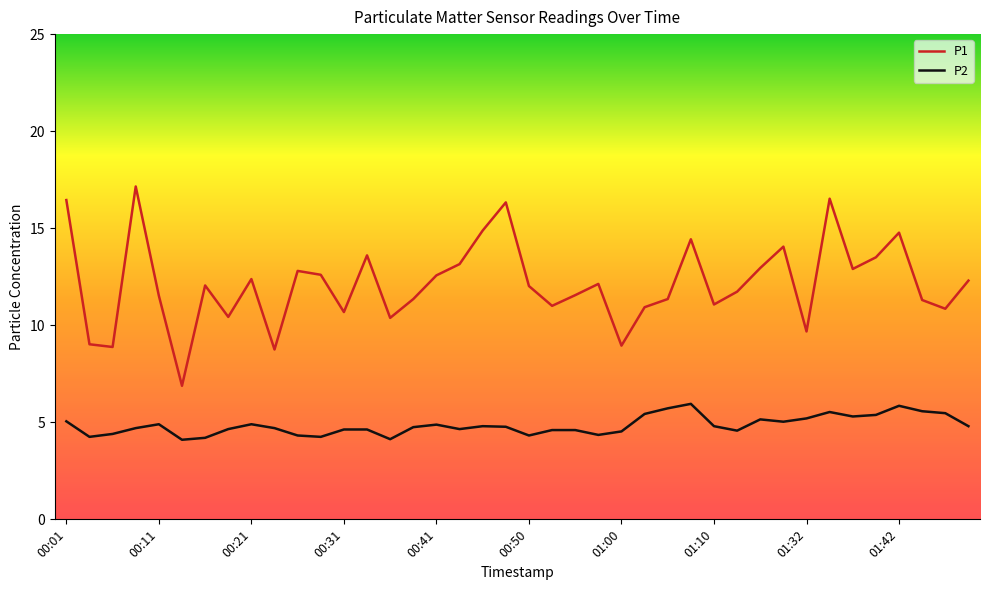

What is the difference between the maximum and minimum values in the P1 series?

10.3